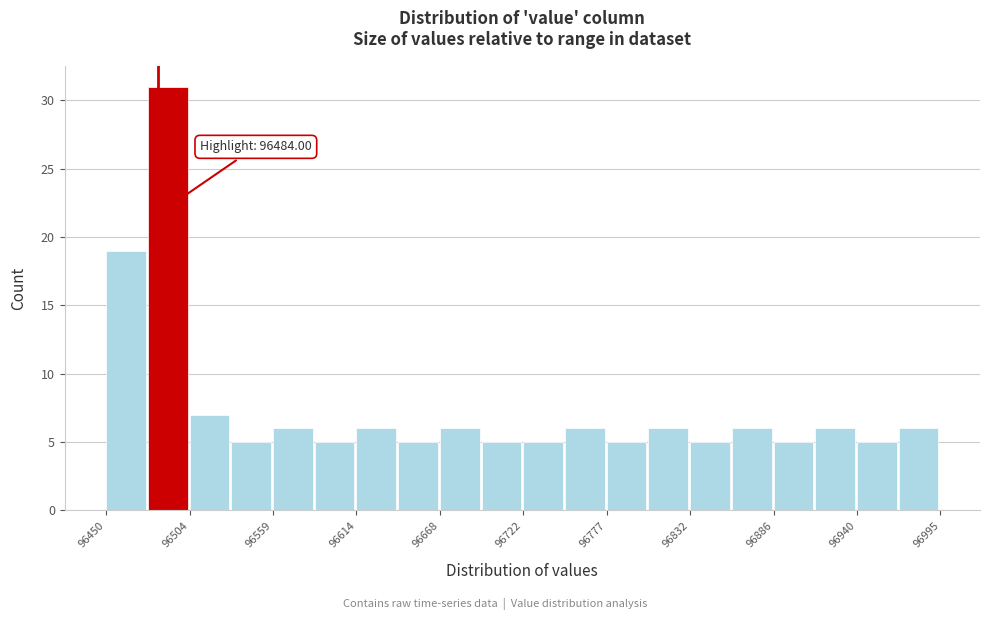

Read against the x-axis, roughly where is the centre of the tallest bar?

96490